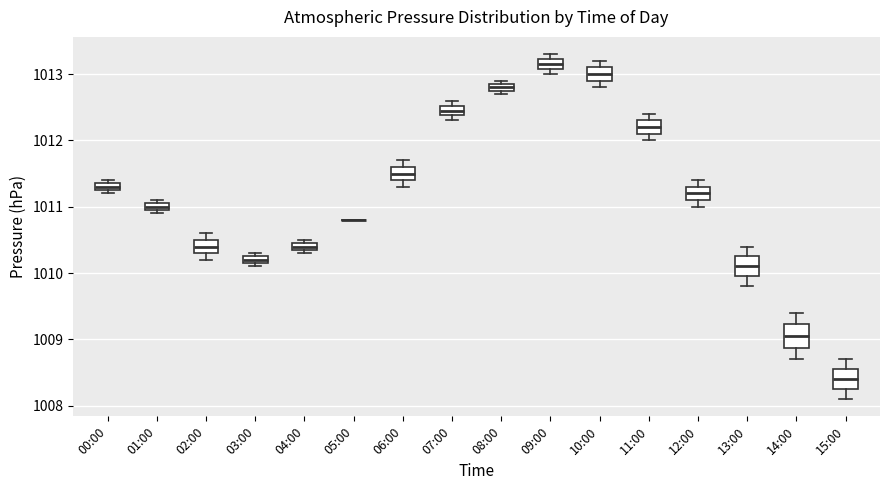

Where is the lower edge of the box for 15:00 on the y-axis? The values are not printed on the chart, so give them approximately, as read against the axis.

1008.3